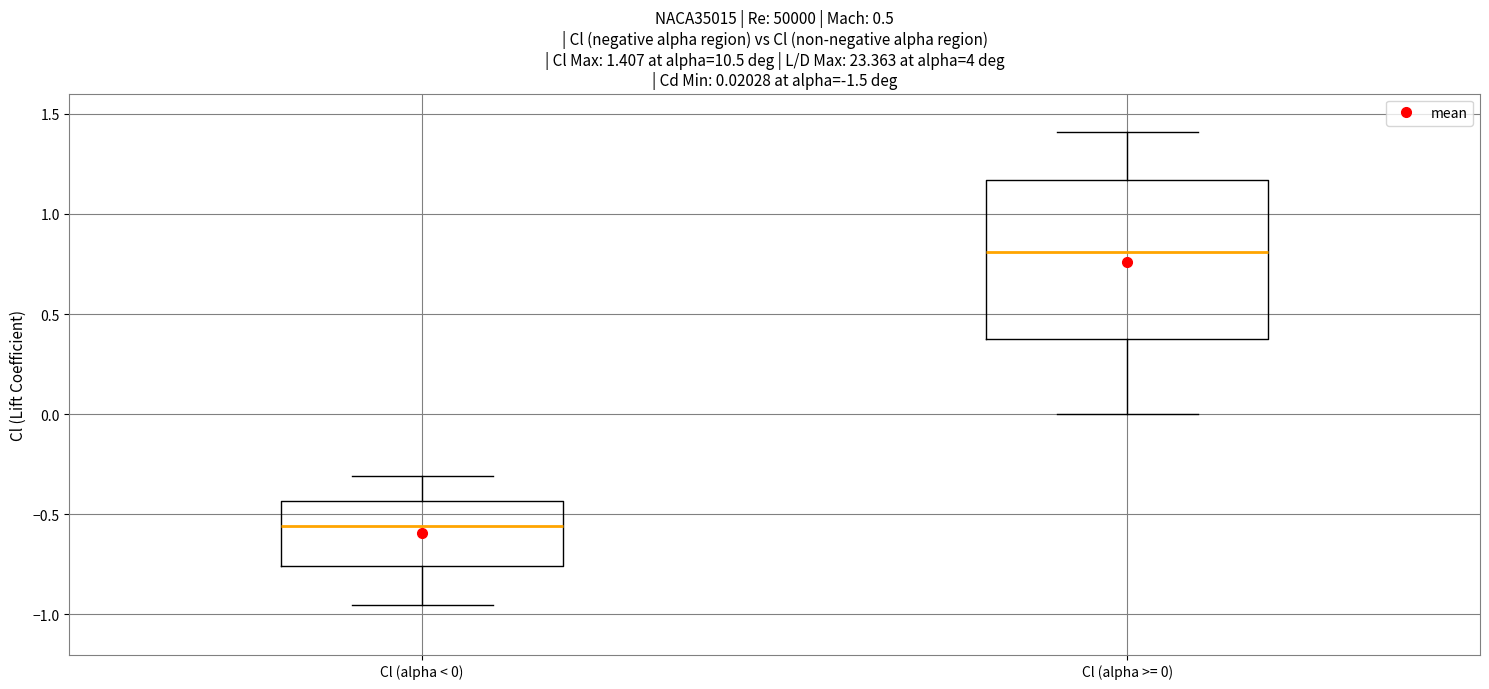

Which box is the tallest, from its lower edge to its upper edge?

Cl (alpha >= 0)